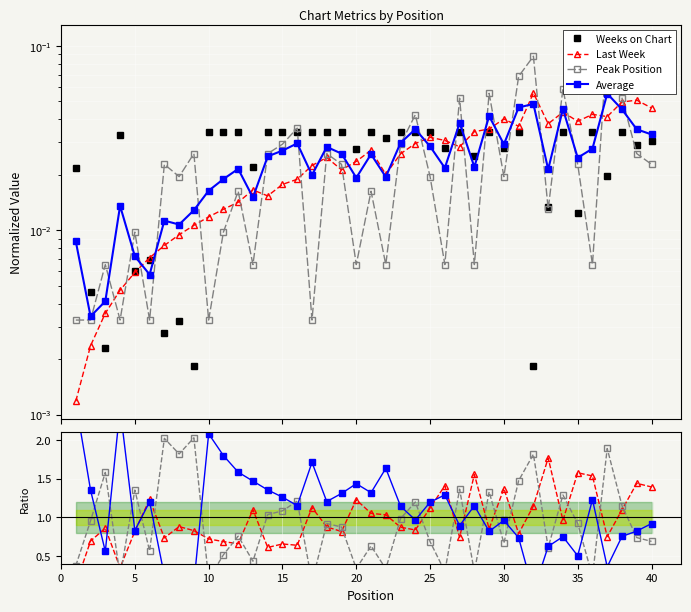

Does the chart display data point markers on the line(s)?

Yes